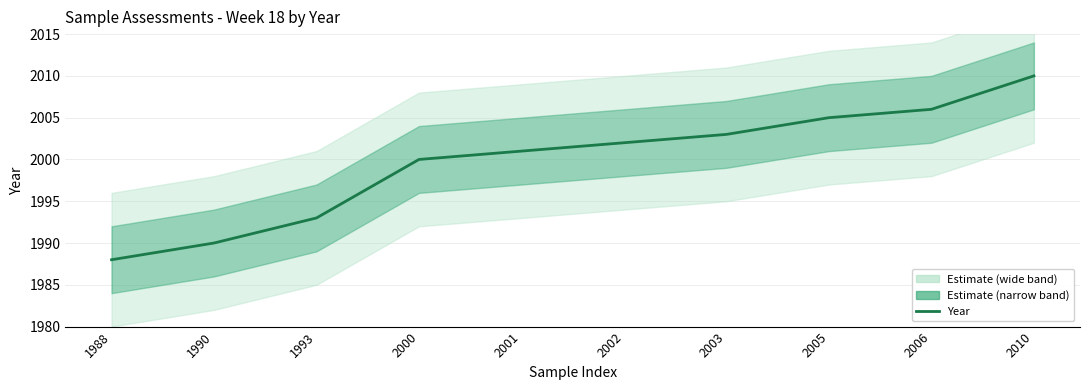

List the labels in order of value, largest first.

2010, 2006, 2005, 2003, 2002, 2001, 2000, 1993, 1990, 1988